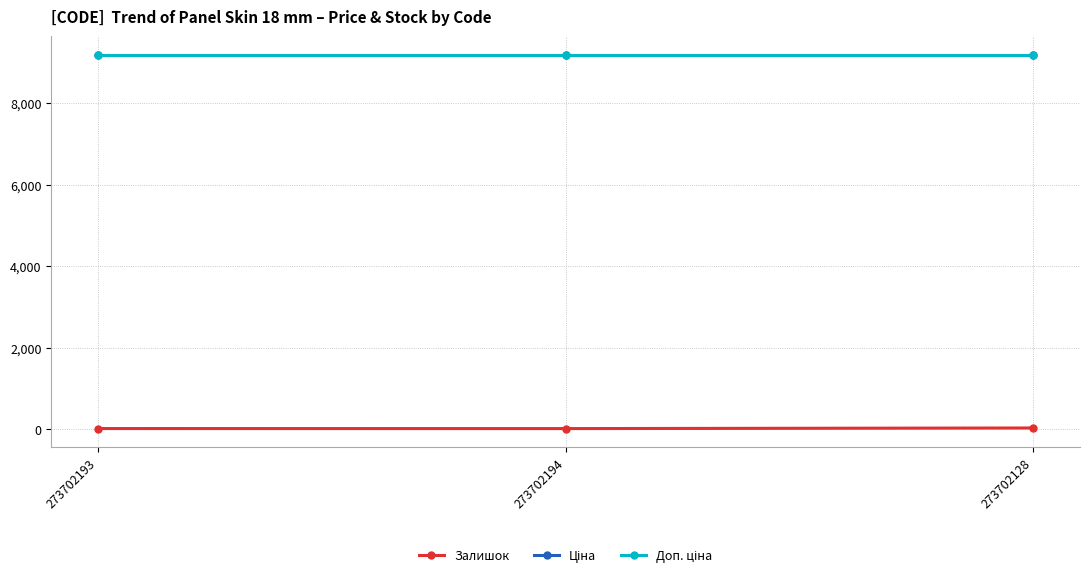

What is the label of the 3rd point from the right?

273702193